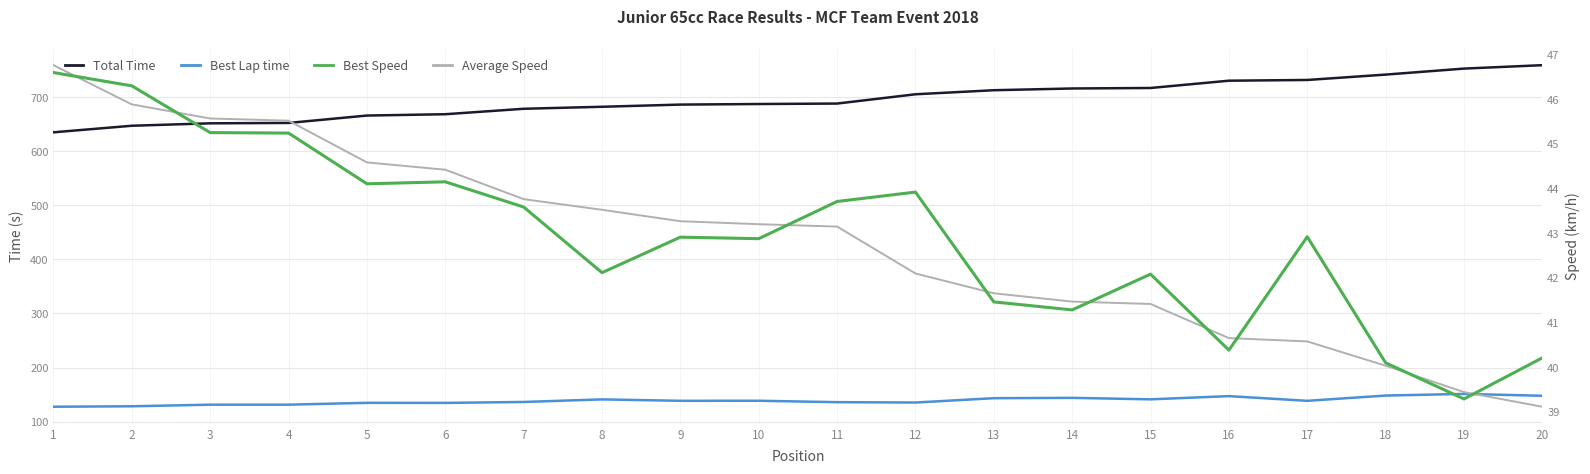

True or false: Best Lap time has a value of 218.2 at 3.

False